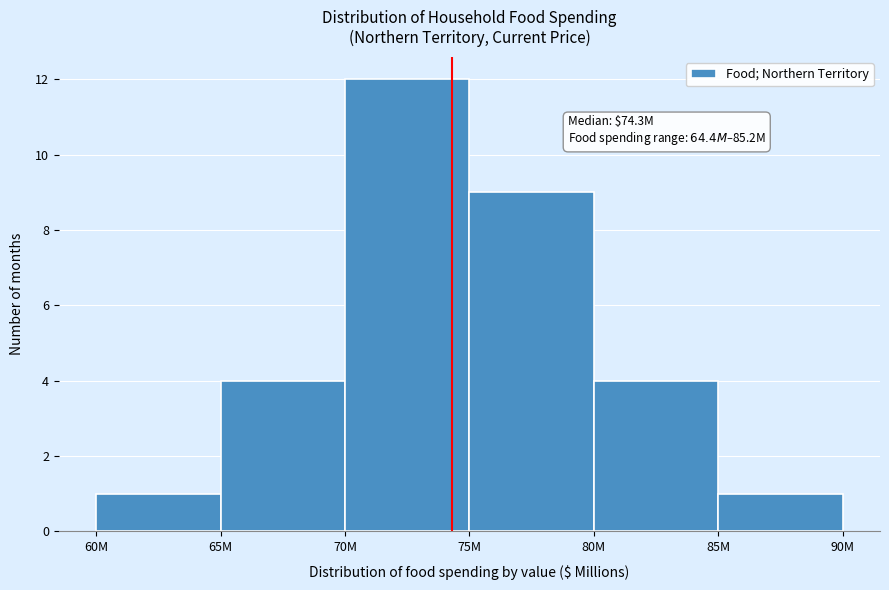

Reading left to right, transcribe all the data shown in this chart.

60M=1	65M=4	70M=12	75M=9	80M=4	85M=1